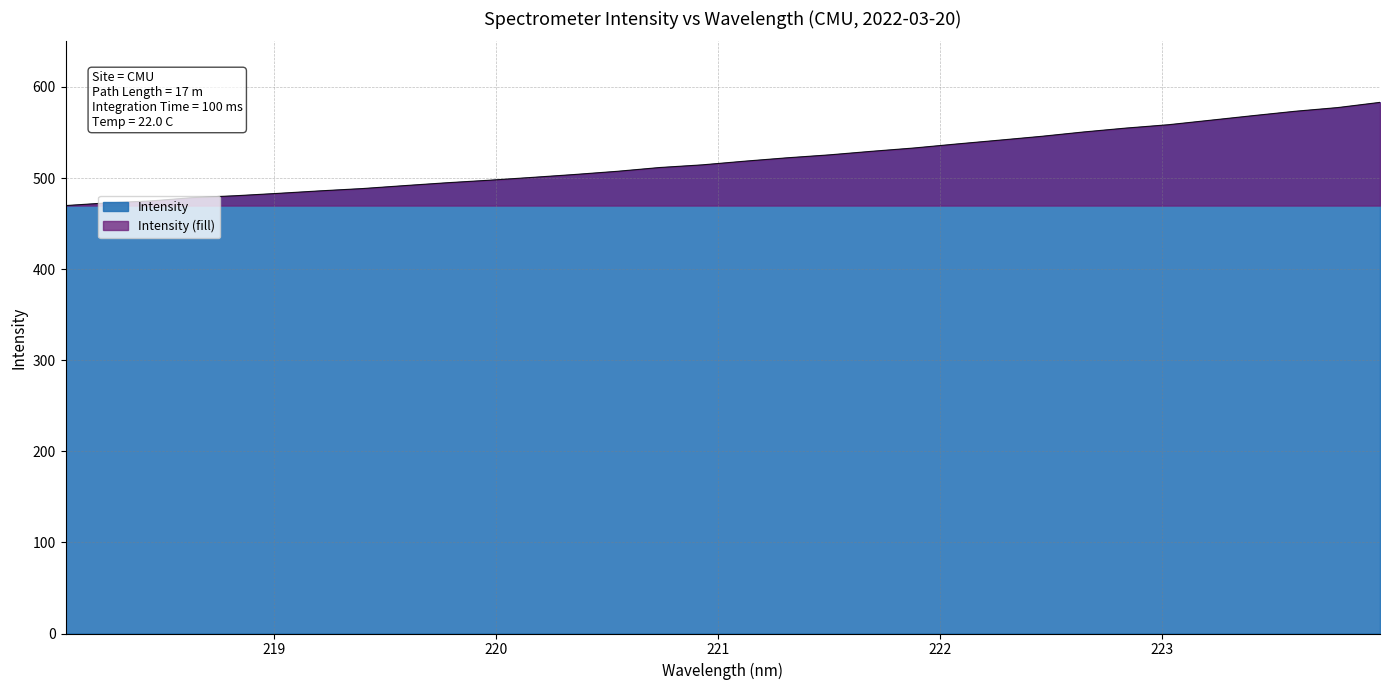

At which category does the chart reach its minimum across all series?

218.0596